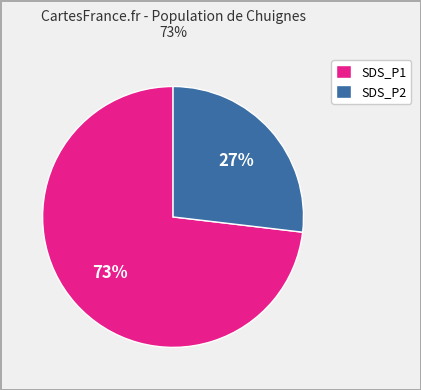

What percentage is the SDS_P1 slice, to the nearest percent?

73%